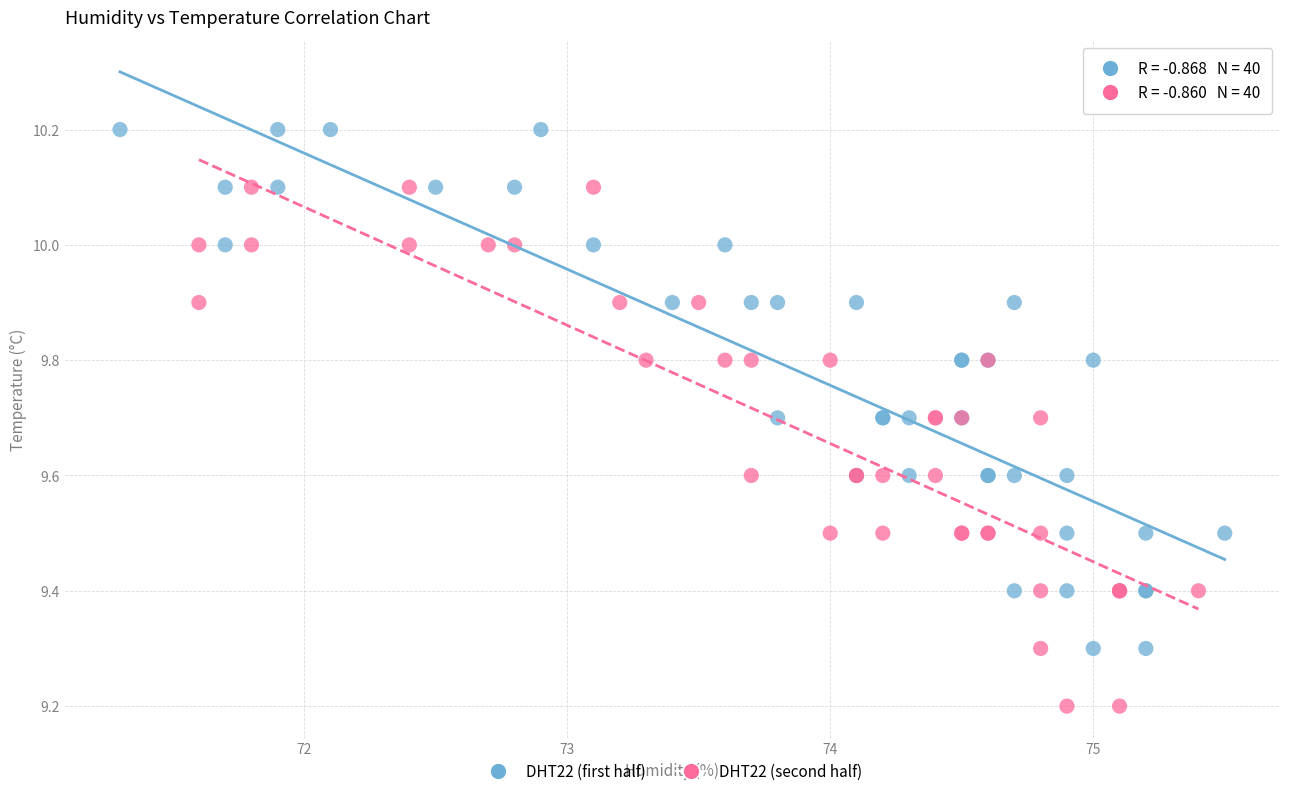

Which series contains the lowest Y value?

DHT22 (second half)